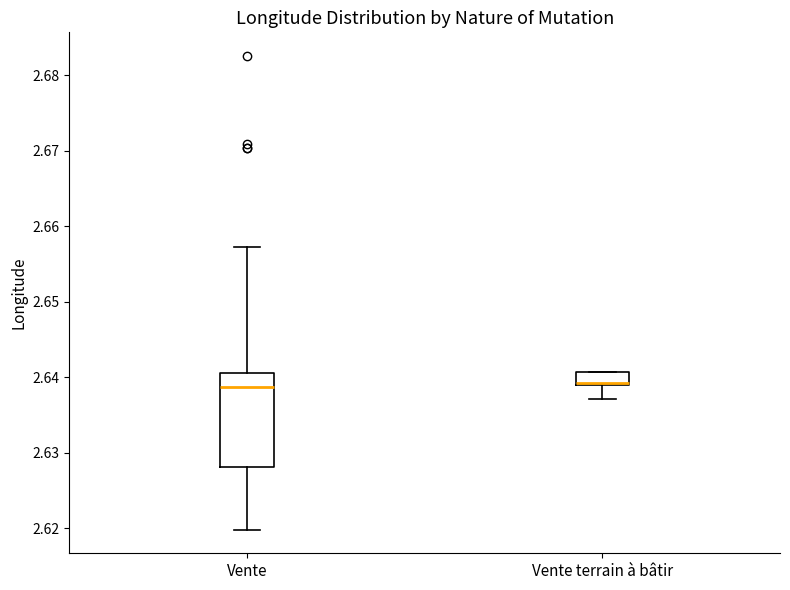

Reading left to right, transcribe this box plot: for each box, give where its median line is, the range the box spans, and where its two whiskers end, as read against the y-axis. The values are not printed on the chart, so give them approximately, as read against the axis.

Vente: median 2.639, box 2.628 to 2.641, whiskers 2.620 to 2.657
Vente terrain à bâtir: median 2.639 (drawn on the box's lower edge), box 2.639 to 2.641, whiskers 2.637 to 2.641